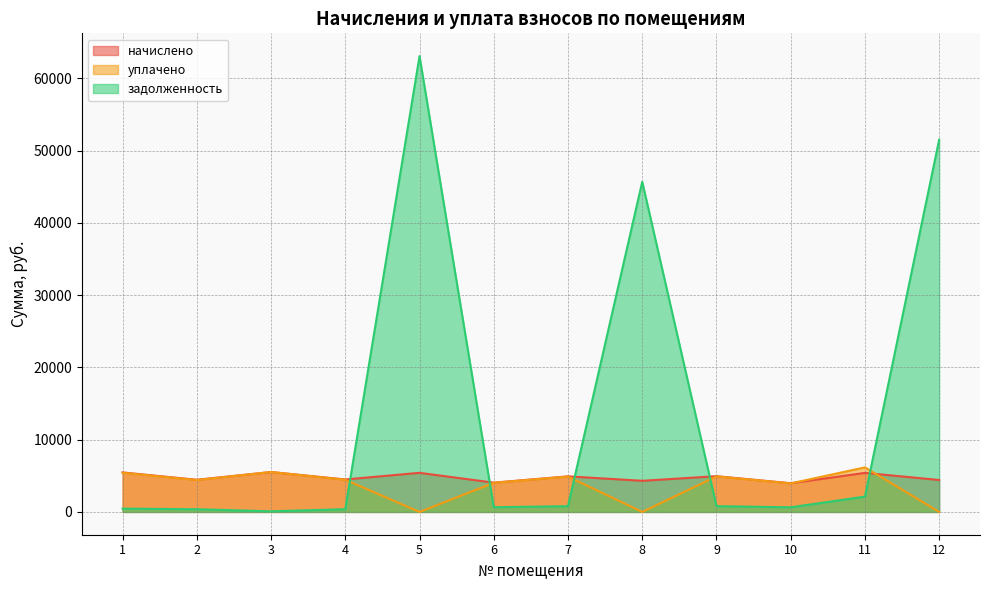

Where do начислено and уплачено first cross each other?

10 and 11